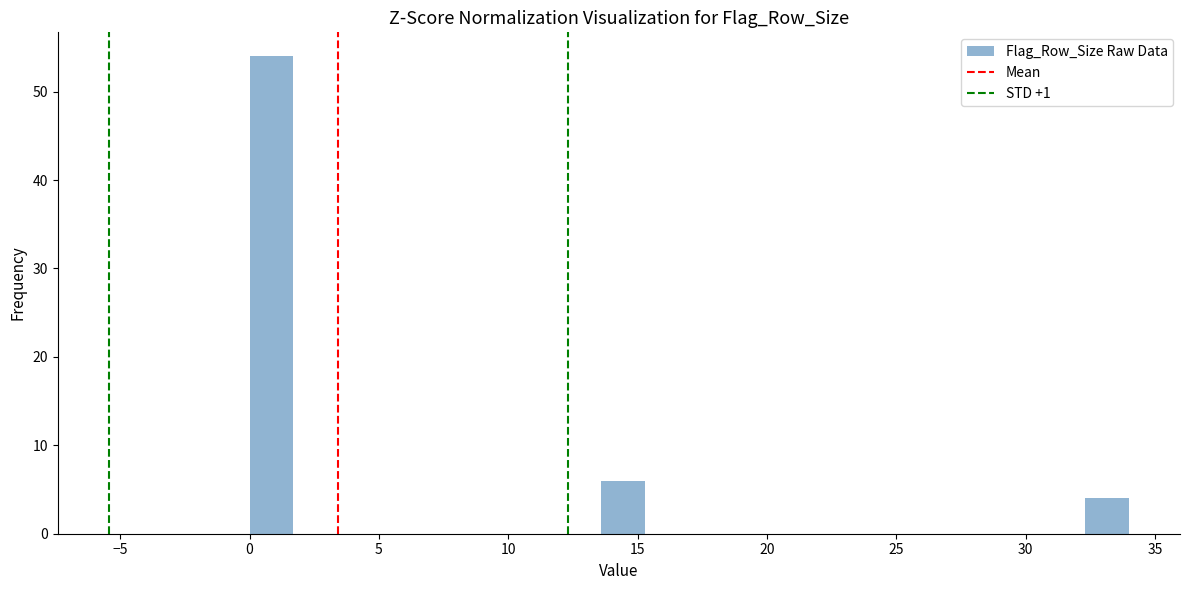

Around what value on the x-axis is the tallest bar? Give the approximate position of its centre, as read against the axis.

1.0